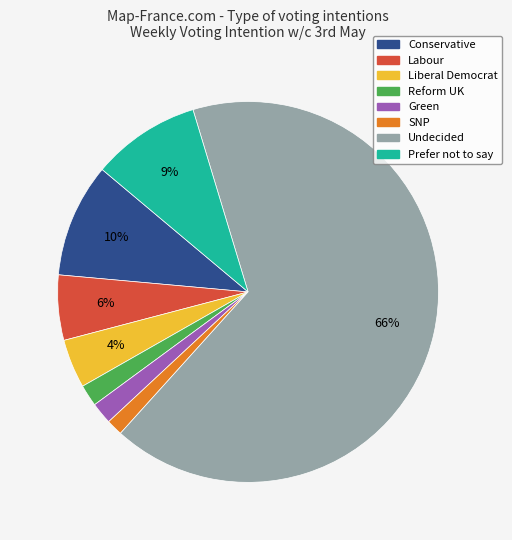

Which category has the biggest portion of the pie?

Undecided